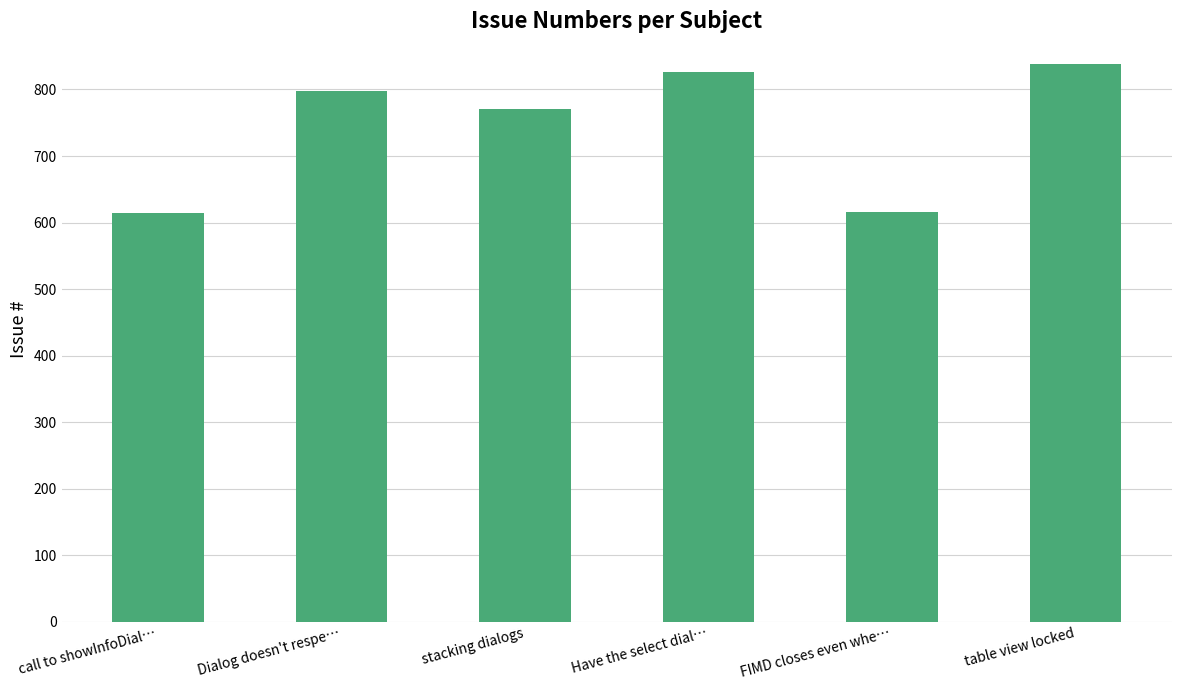

Are the bars horizontal?

No